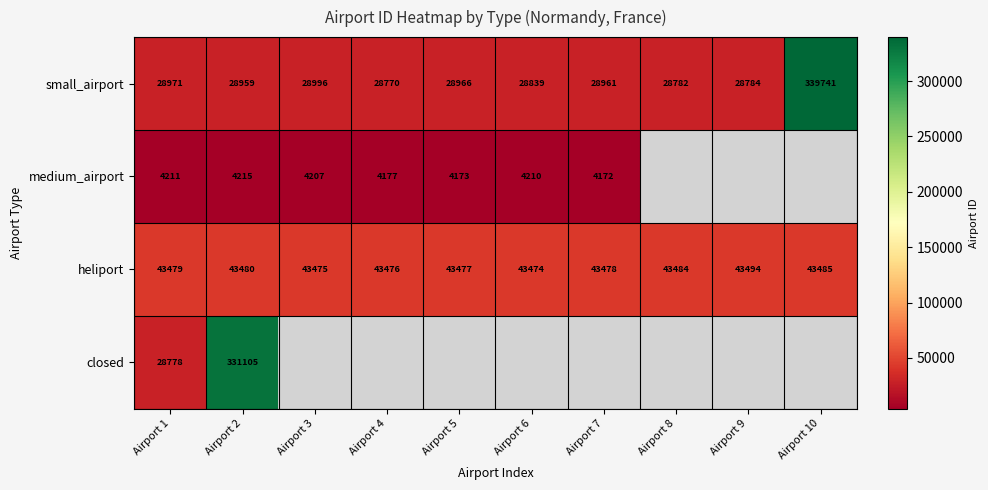

True or false: heliport has a value of 58613 at Airport 1.

False